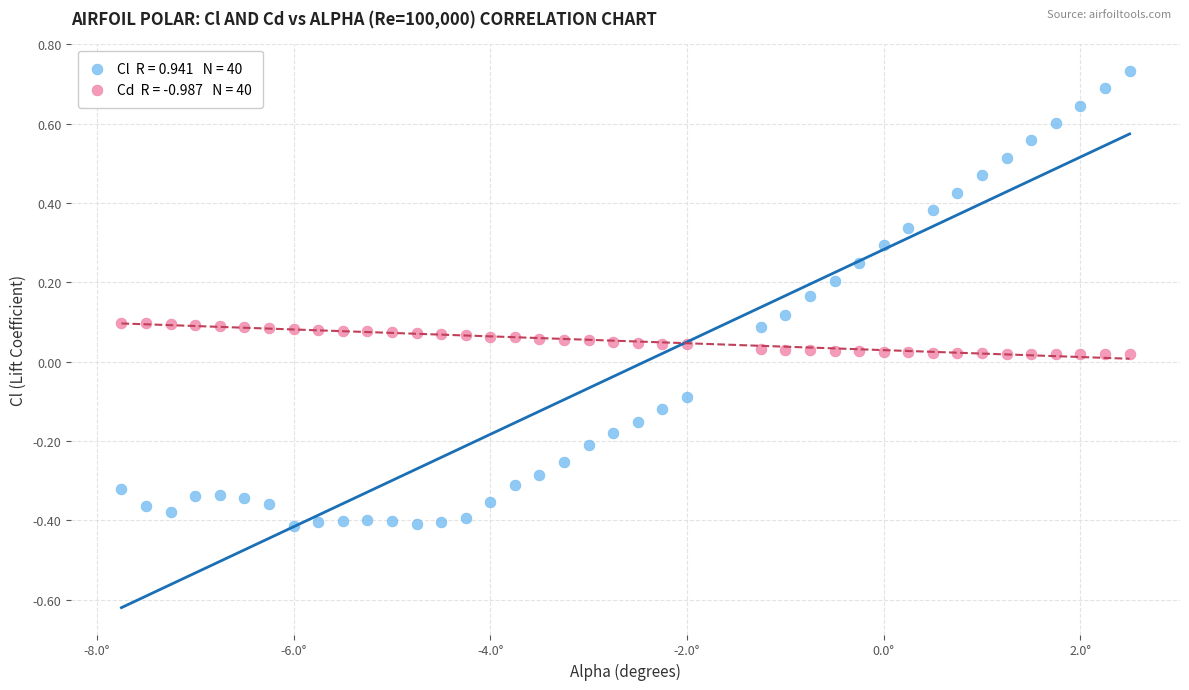

Across all data points, what is the range of X values (max minus min)?

10.2